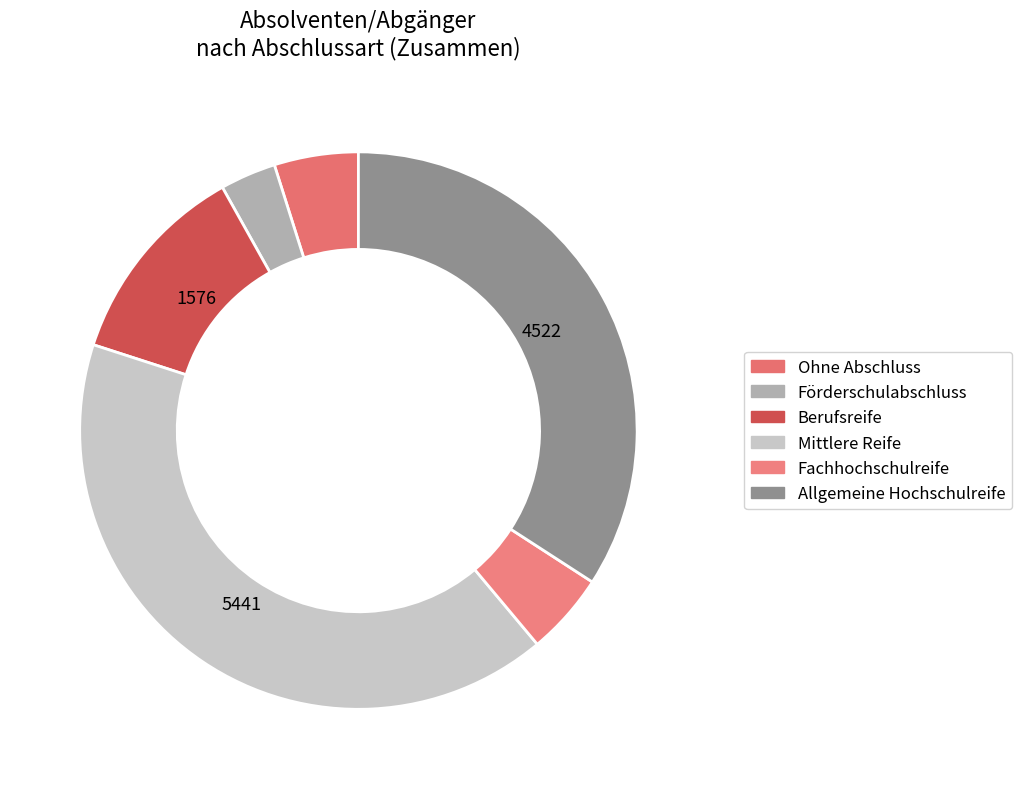

Rank the categories by value from lowest to highest.

Förderschulabschluss, Fachhochschulreife, Ohne Abschluss, Berufsreife, Allgemeine Hochschulreife, Mittlere Reife